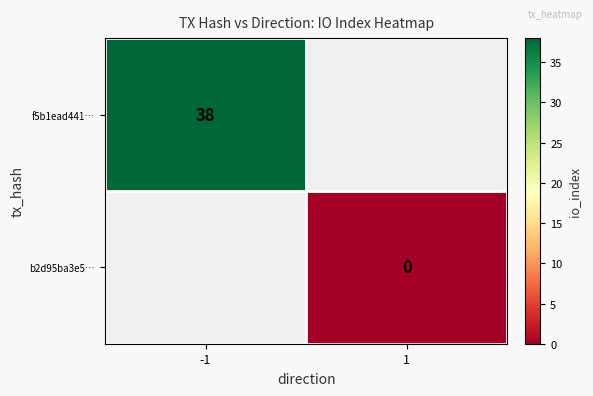

Rank the series by their average value, from highest to lowest.

f5b1ead441…, b2d95ba3e5…